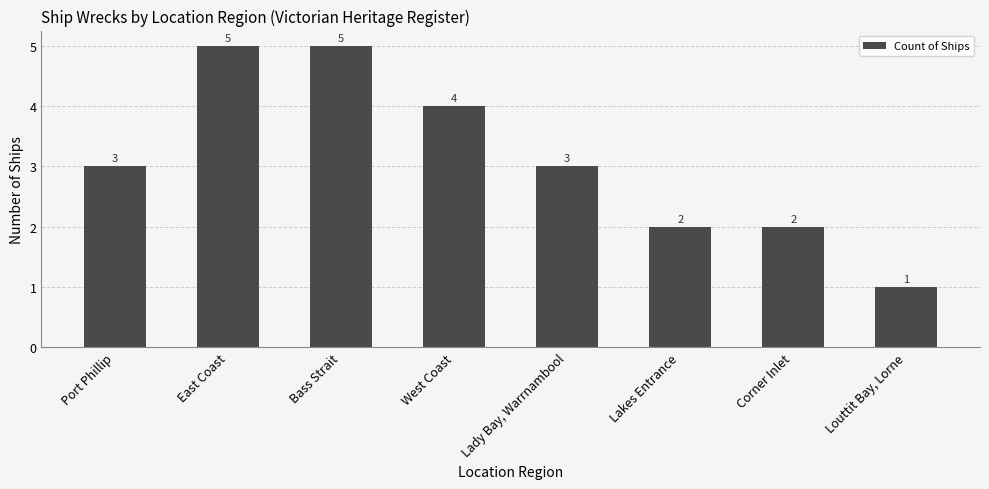

Reading left to right, extract all data points from this chart.

3	5	5	4	3	2	2	1